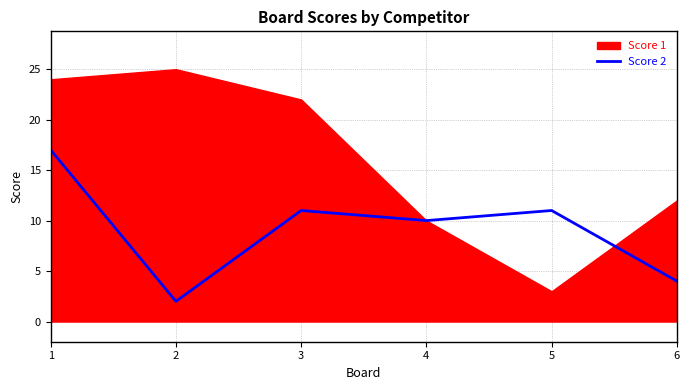

Is it true that Score 2 equals 11 at 3?

True